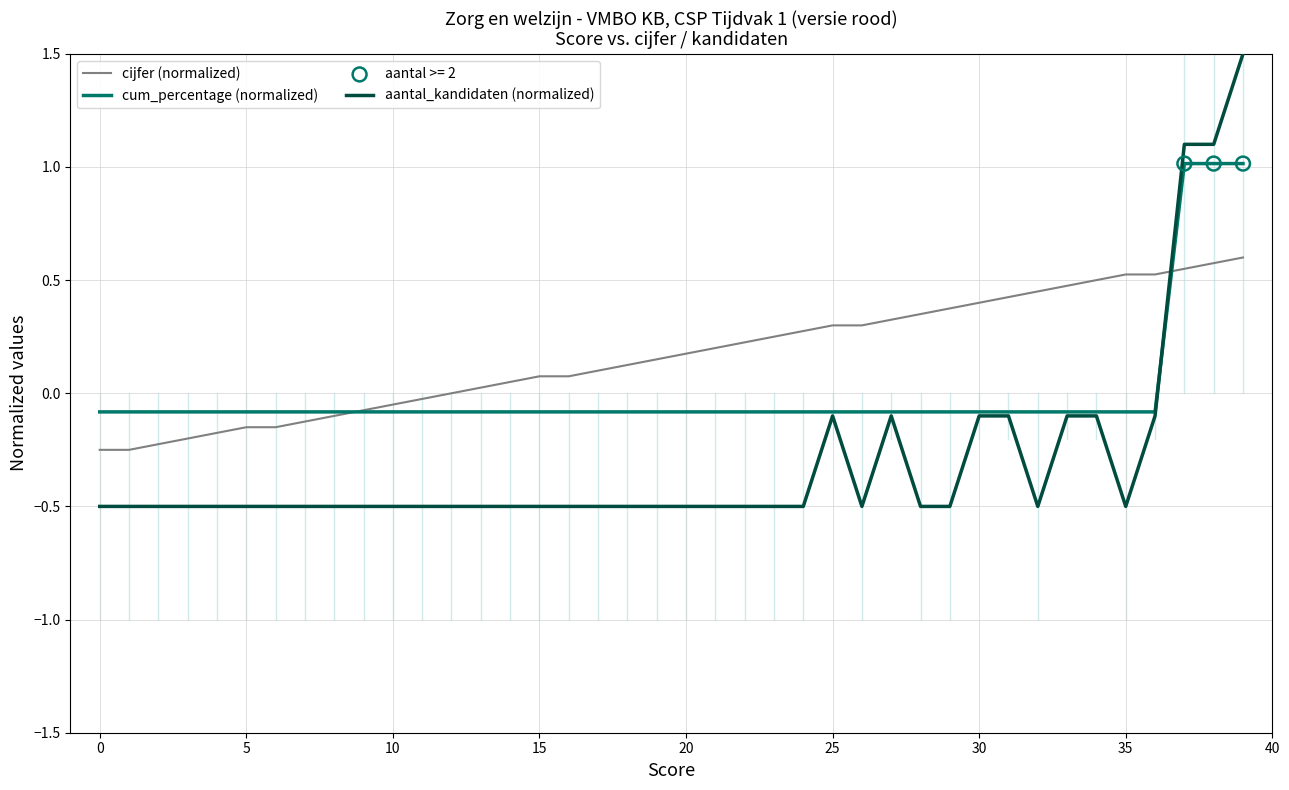

Which series has the widest spread of values?

aantal_kandidaten (normalized)